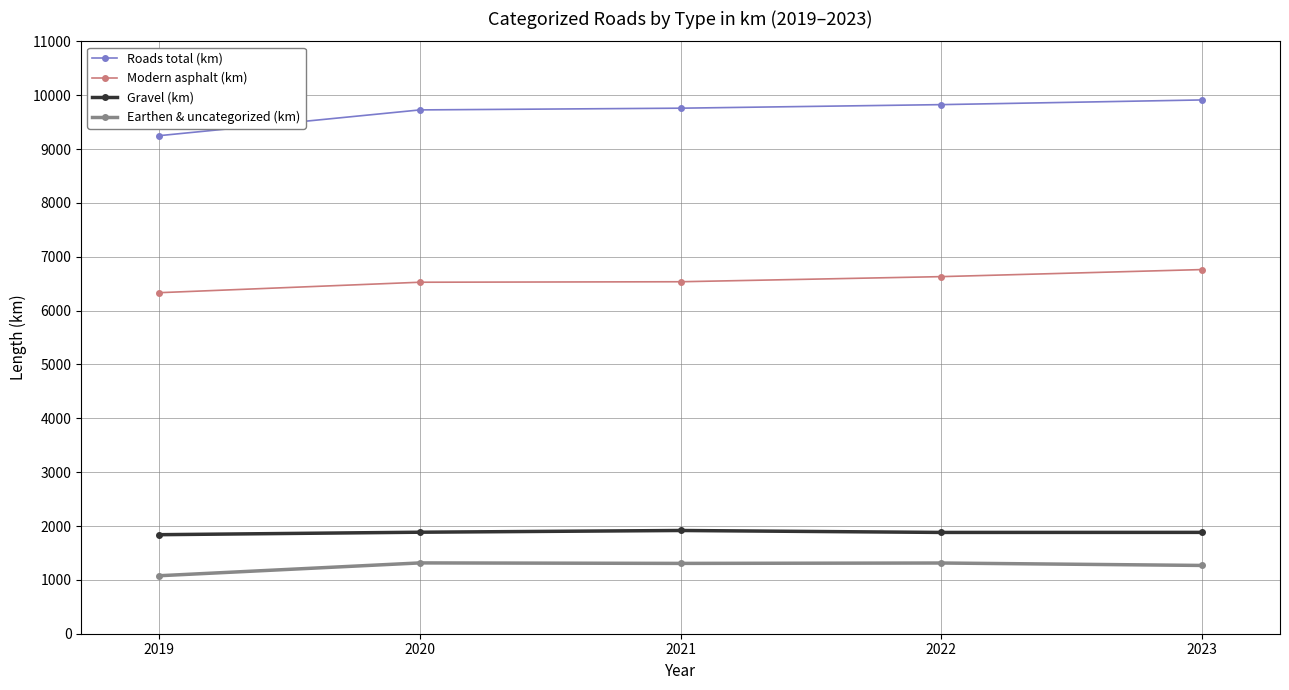

What is the minimum value shown in the chart?

1077